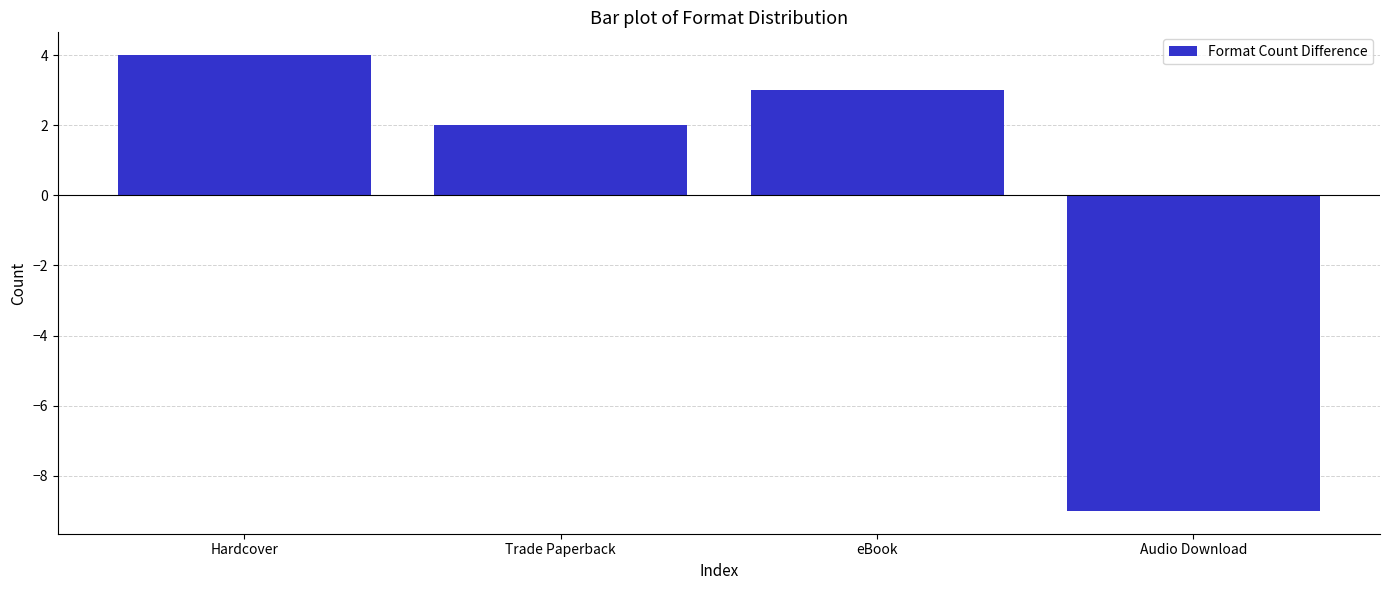

The value at Hardcover is 7. True or false?

False